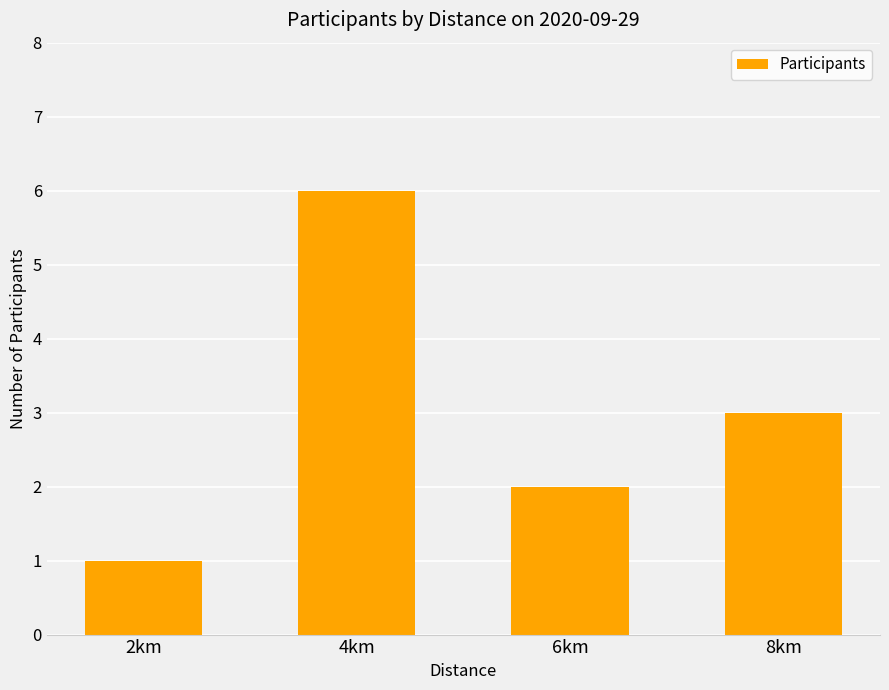

What is the ratio of the value at 2km to the value at 6km?

0.5